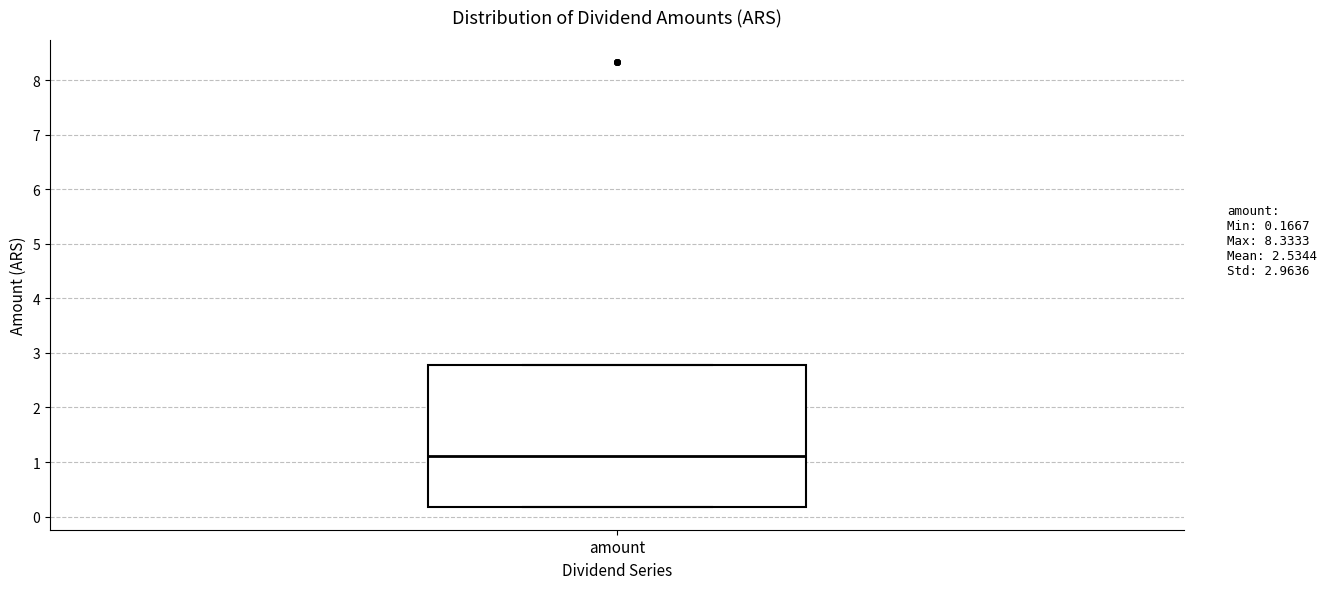

Transcribe this box plot: give where the median line is, the range the box spans, and where the two whiskers end, as read against the y-axis. The values are not printed on the chart, so give them approximately, as read against the axis.

median 1.1, box 0.2 to 2.8, whiskers 0.2 to 2.8